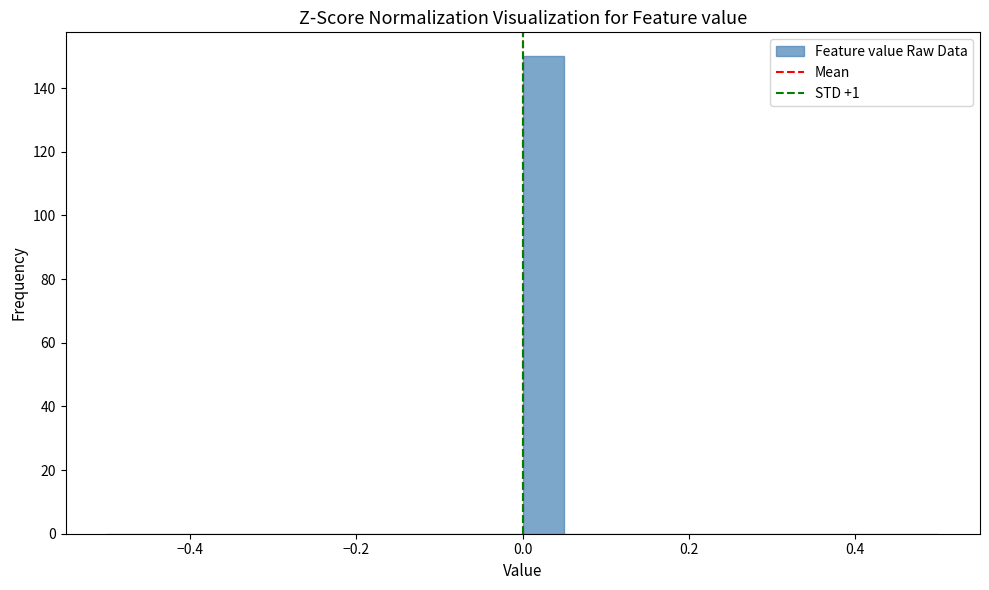

Read against the x-axis, roughly where is the centre of the tallest bar?

0.02